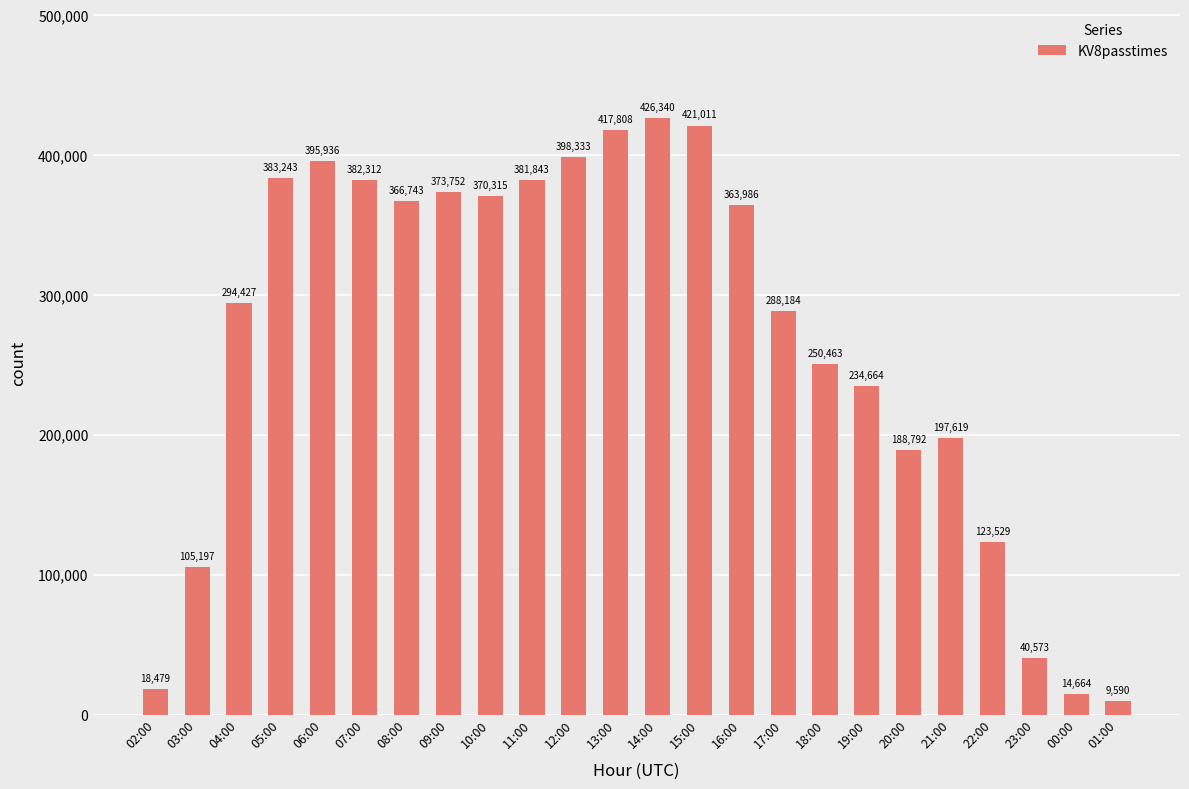

Read the value at 13:00, to the nearest 100.

417800